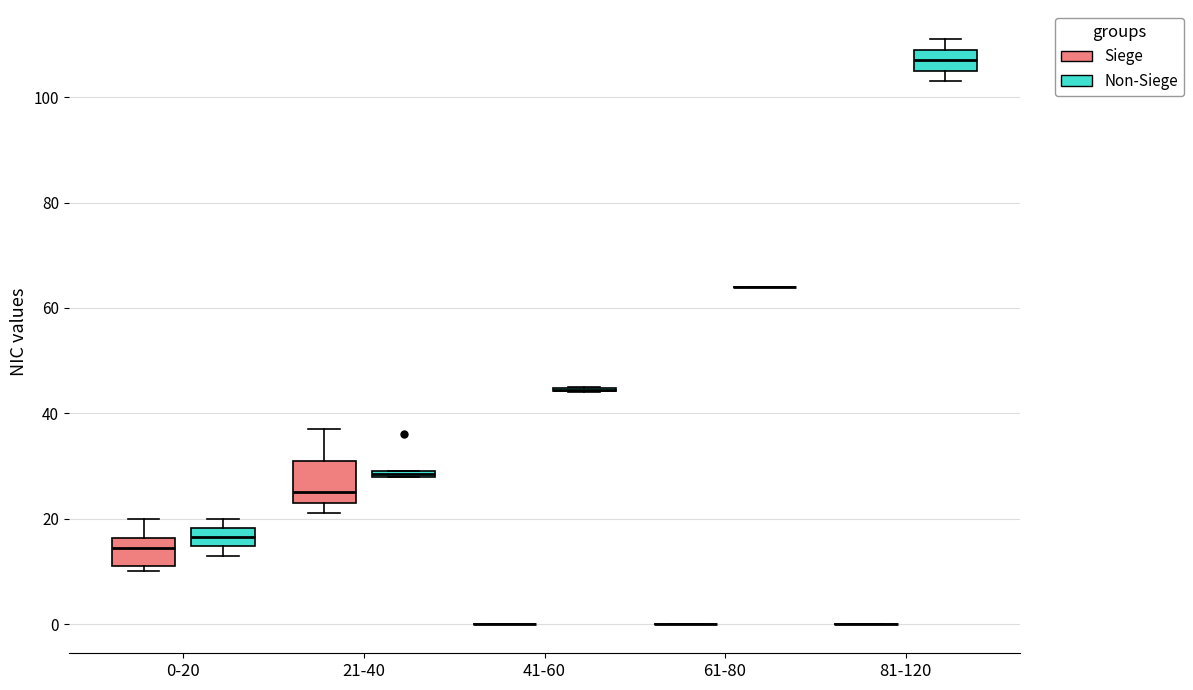

Which box is the tallest, from its lower edge to its upper edge?

21-40 (Siege)